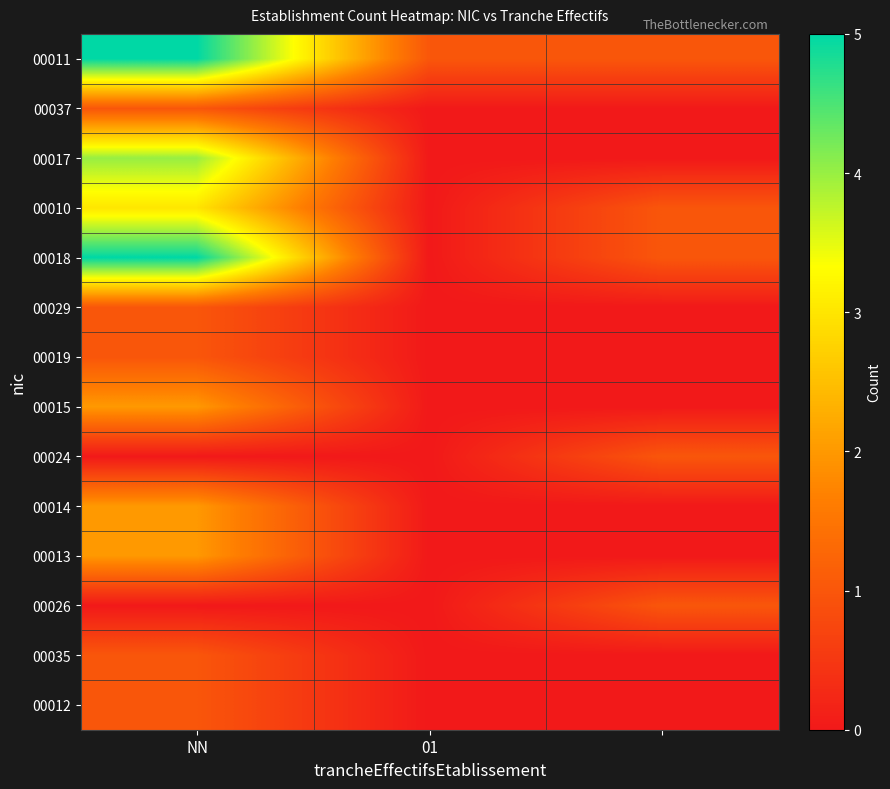

Which series has the widest spread of values?

00018